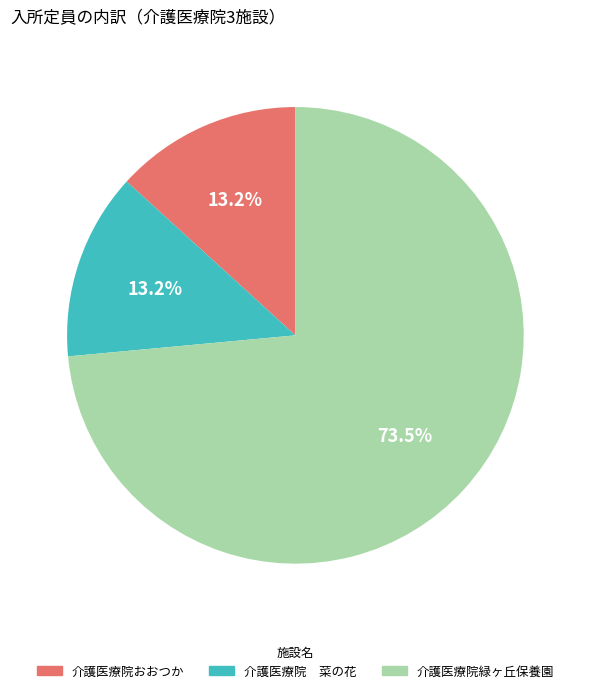

Approximately how many times larger is the value at 介護医療院 菜の花 compared to 介護医療院おおつか?

1.0